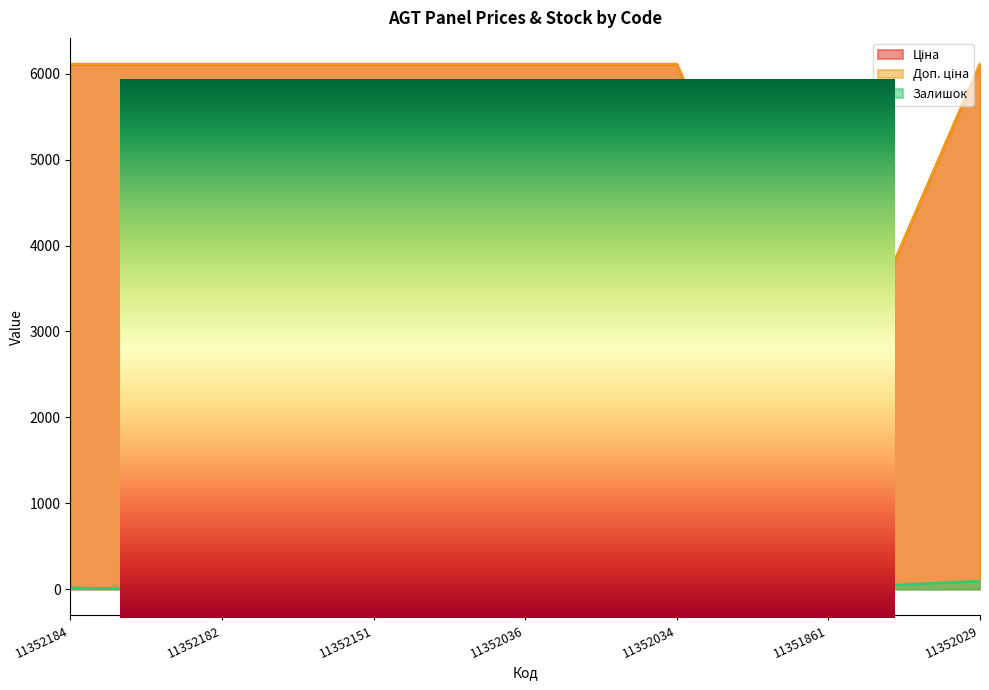

What position from the left is 11352151?

3